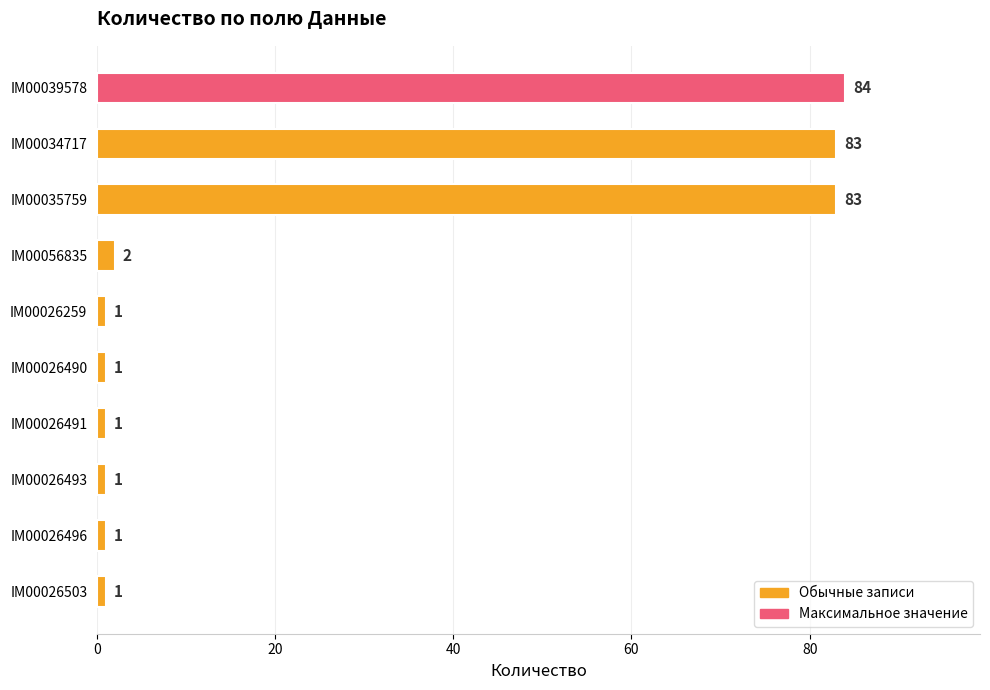

True or false: the data shows 1 at IM00026503.

True